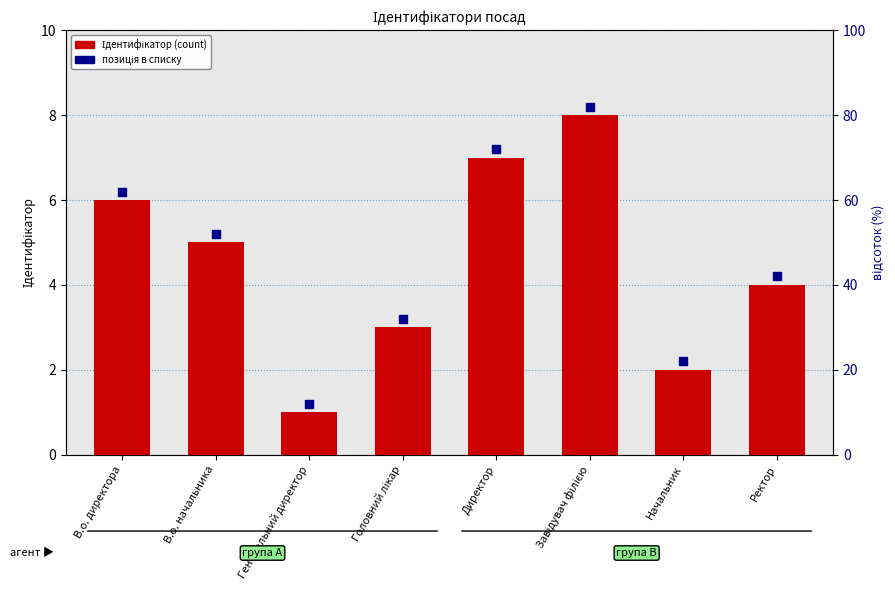

Which series has the largest total across all categories?

позиція в списку